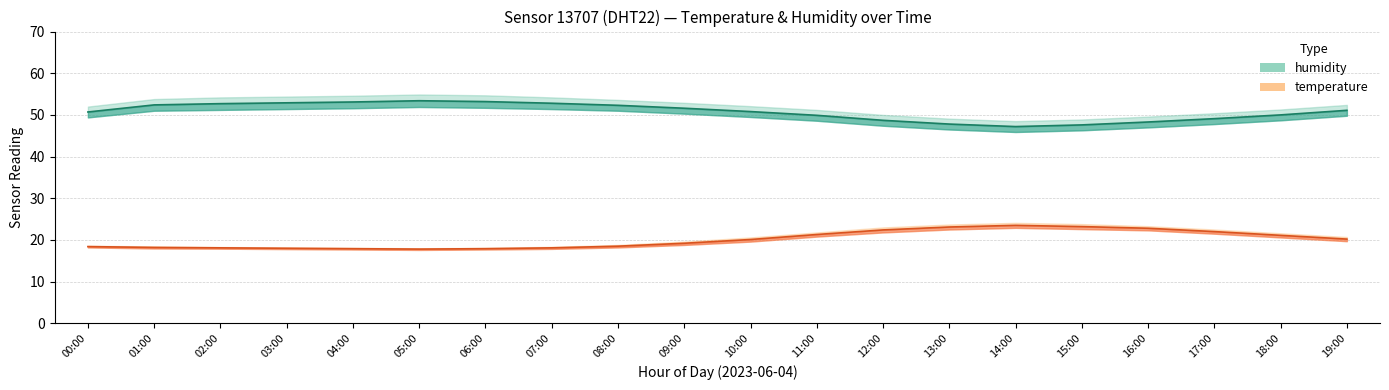

What is the average value of the humidity series?

50.8